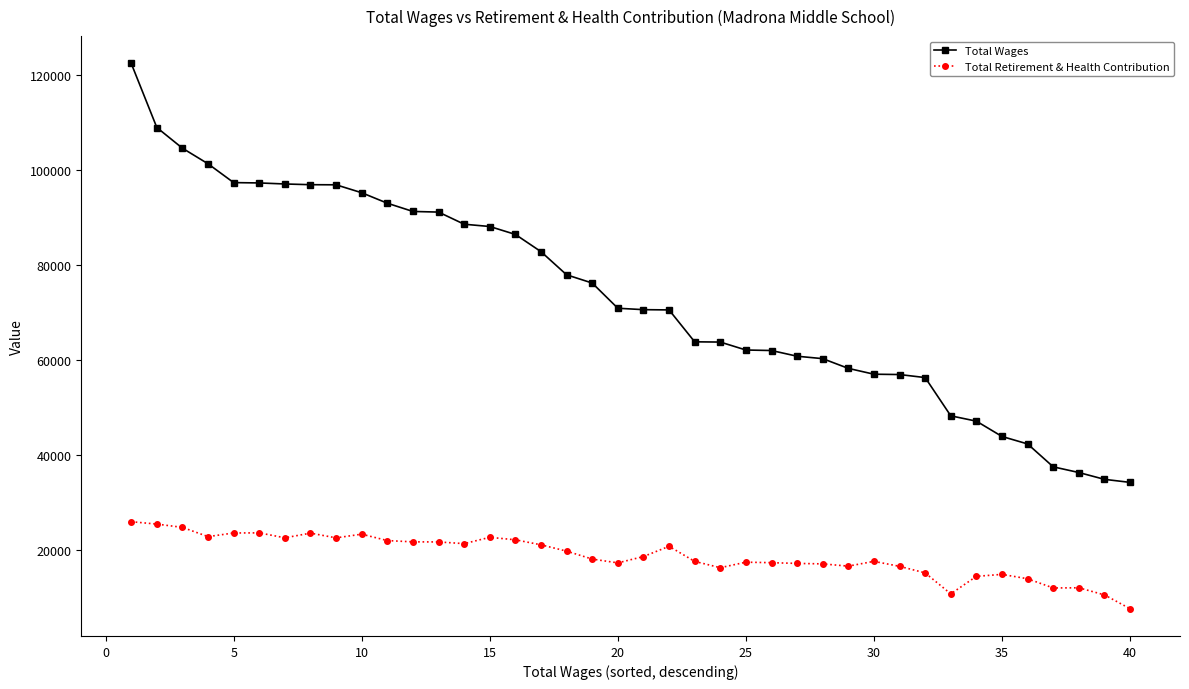

What is the smallest value displayed?

7549